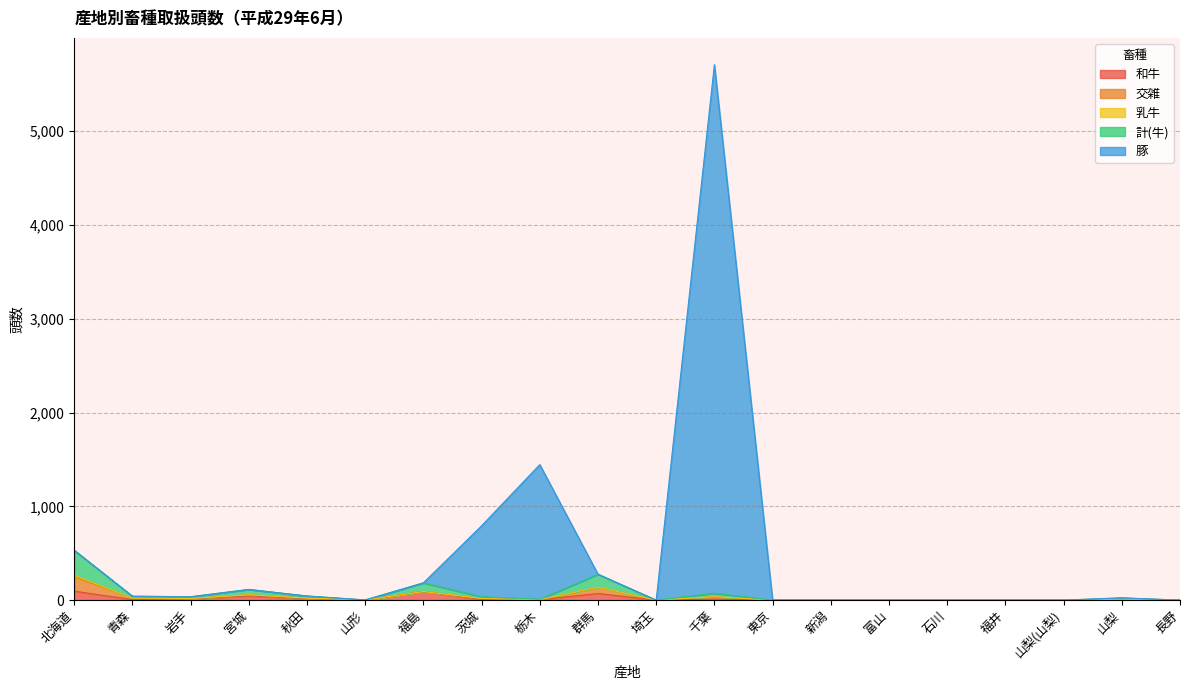

The 和牛 series shows 92 at 福島. True or false?

True